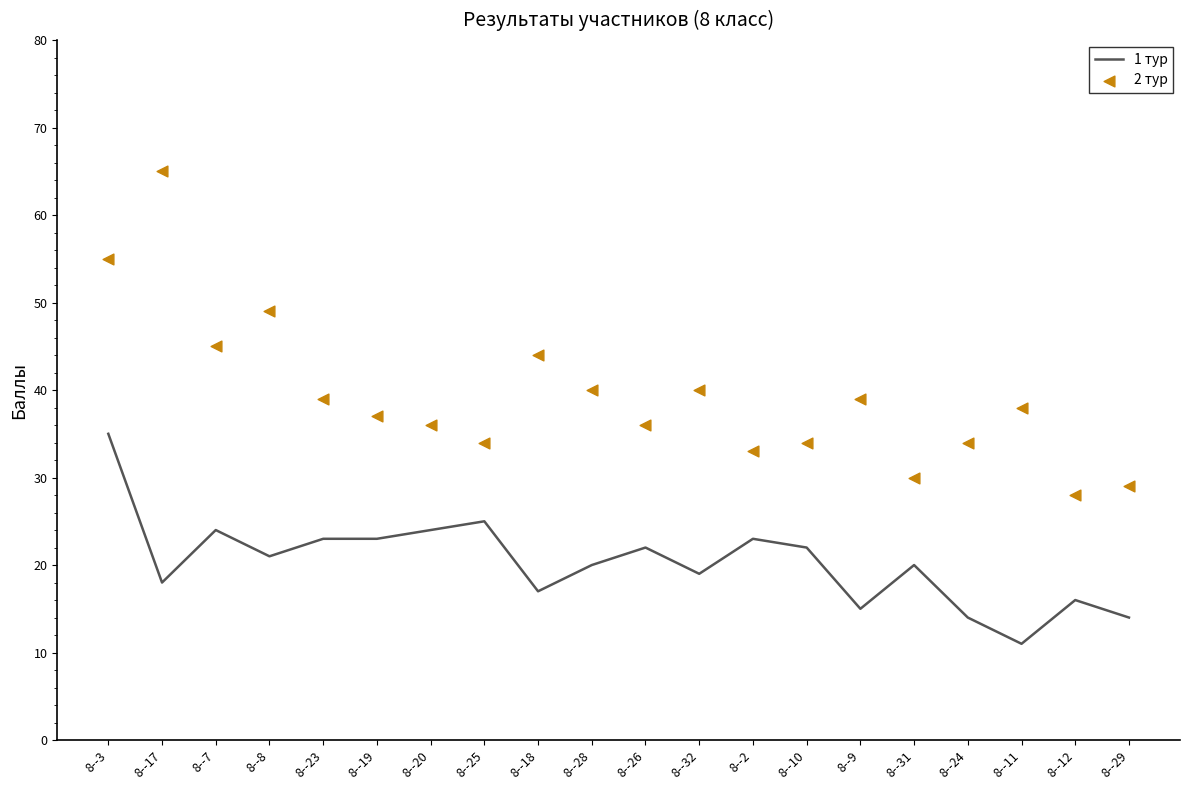

Which series has the widest spread of Y values?

2 тур